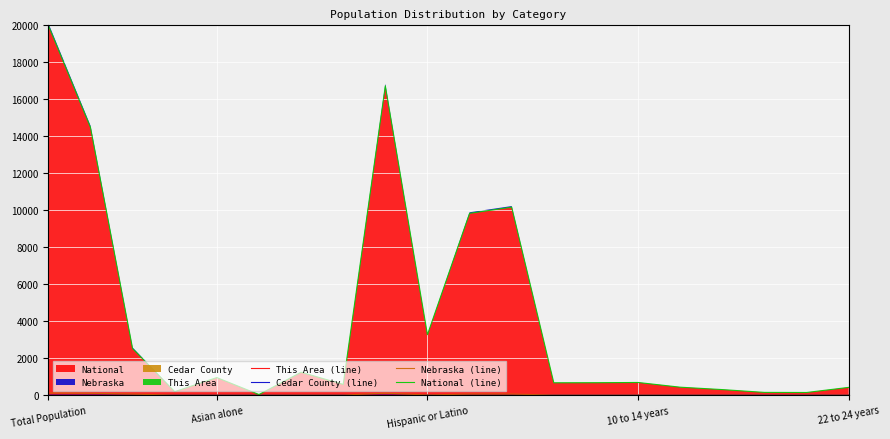

Where is Cedar County (line) nearest to the value 0?

5